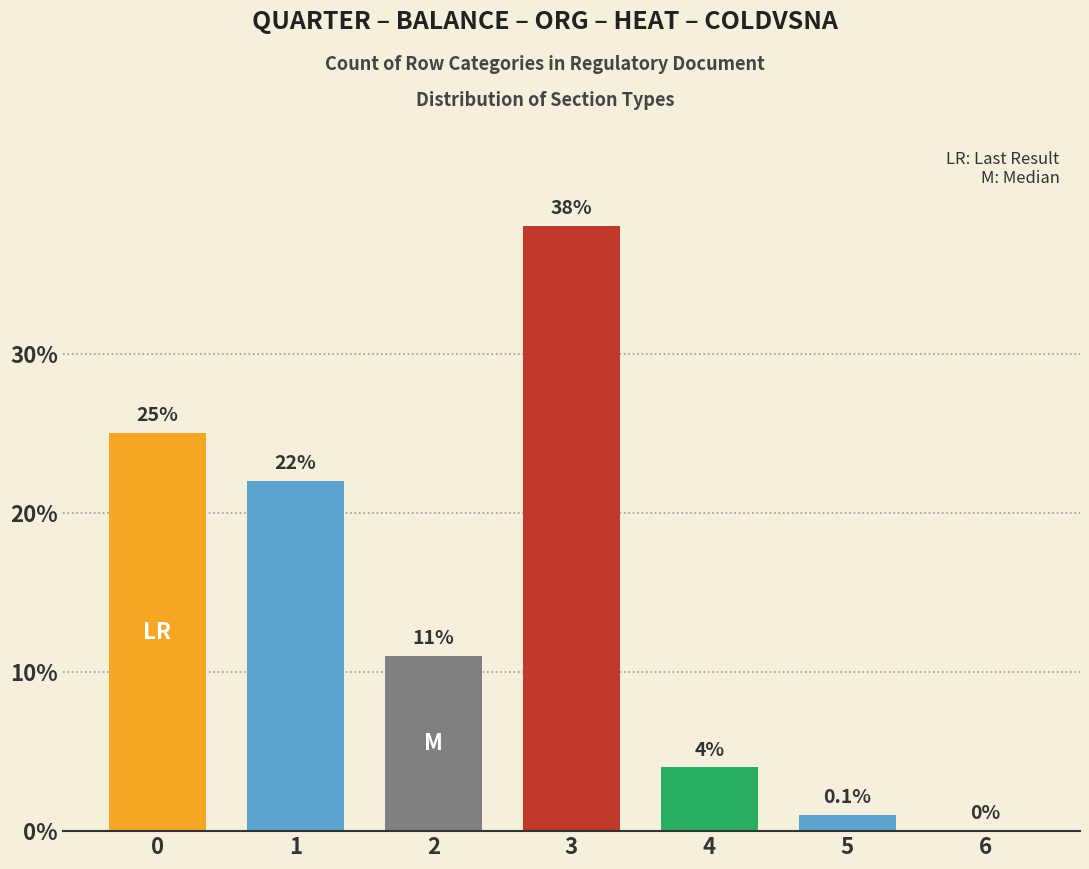

The value at 2 is 4. True or false?

False